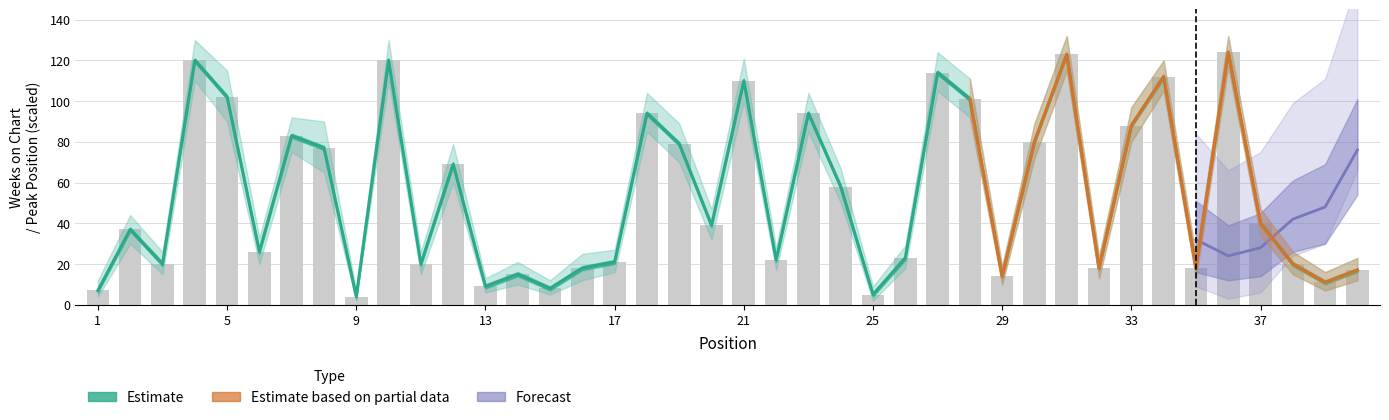

Reading left to right, extract all data points from this chart.

1=7	2=37	3=20	4=120	5=102	6=26	7=83	8=77	9=4	10=120	11=20	12=69	13=9	14=15	15=8	16=18	17=21	18=94	19=79	20=39	21=110	22=22	23=94	24=58	25=5	26=23	27=114	28=101	29=14	30=80	31=123	32=18	33=88	34=112	35=18	36=124	37=40	38=20	39=11	40=17